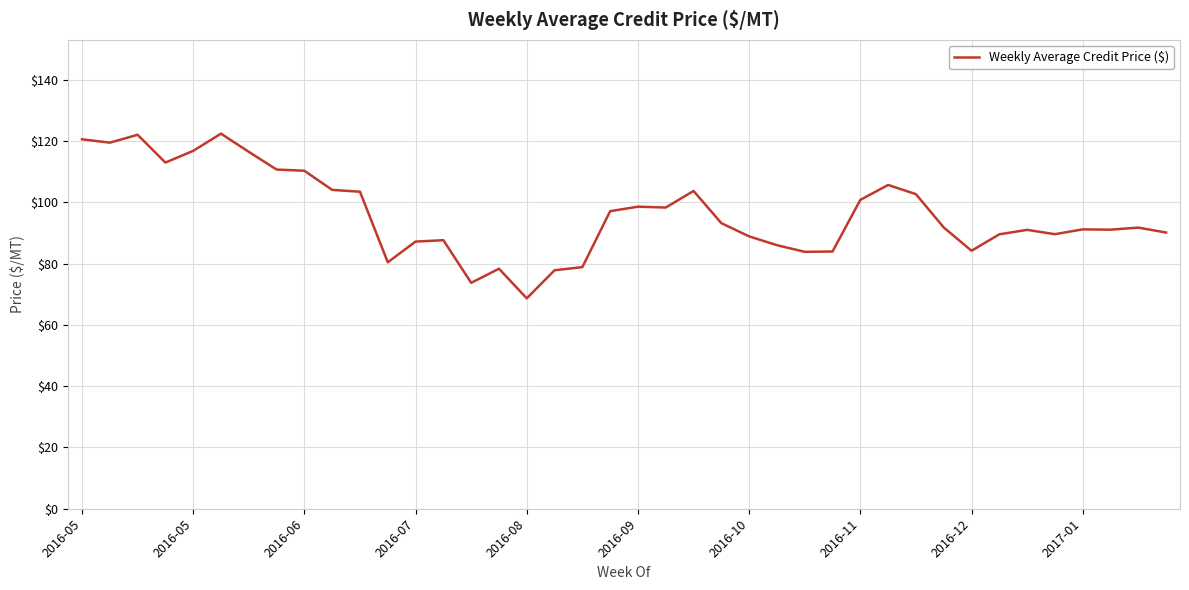

What is the minimum value shown in the chart?

68.7